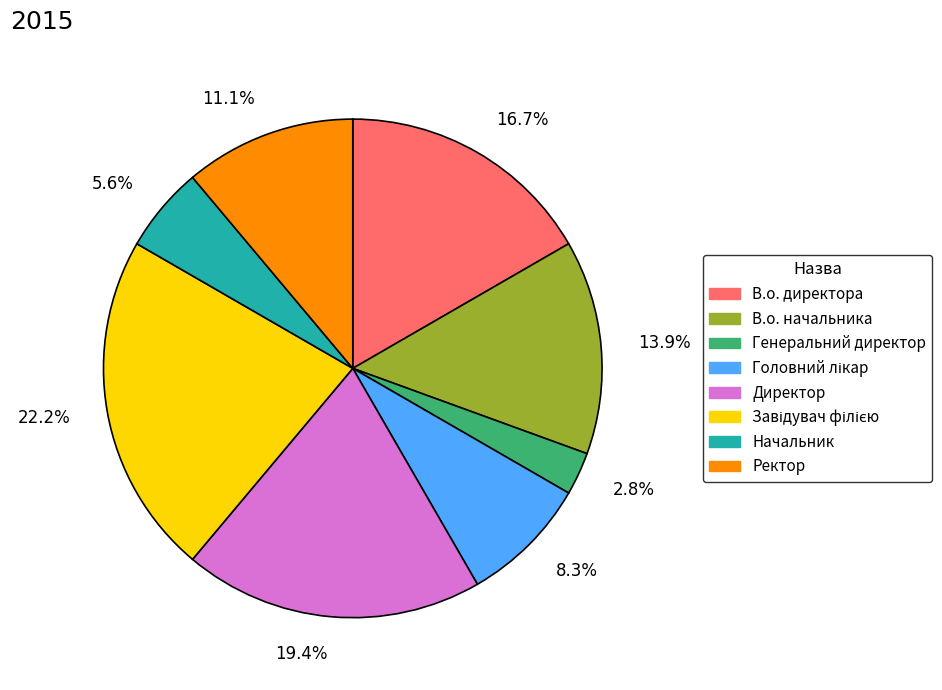

Which has a higher value, 13.9% or 11.1%?

13.9%